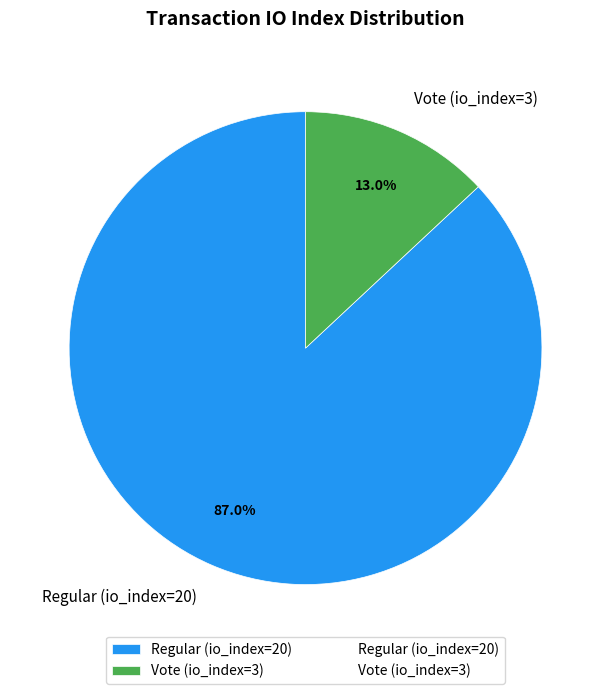

To the nearest percent, what is the average slice percentage?

50%